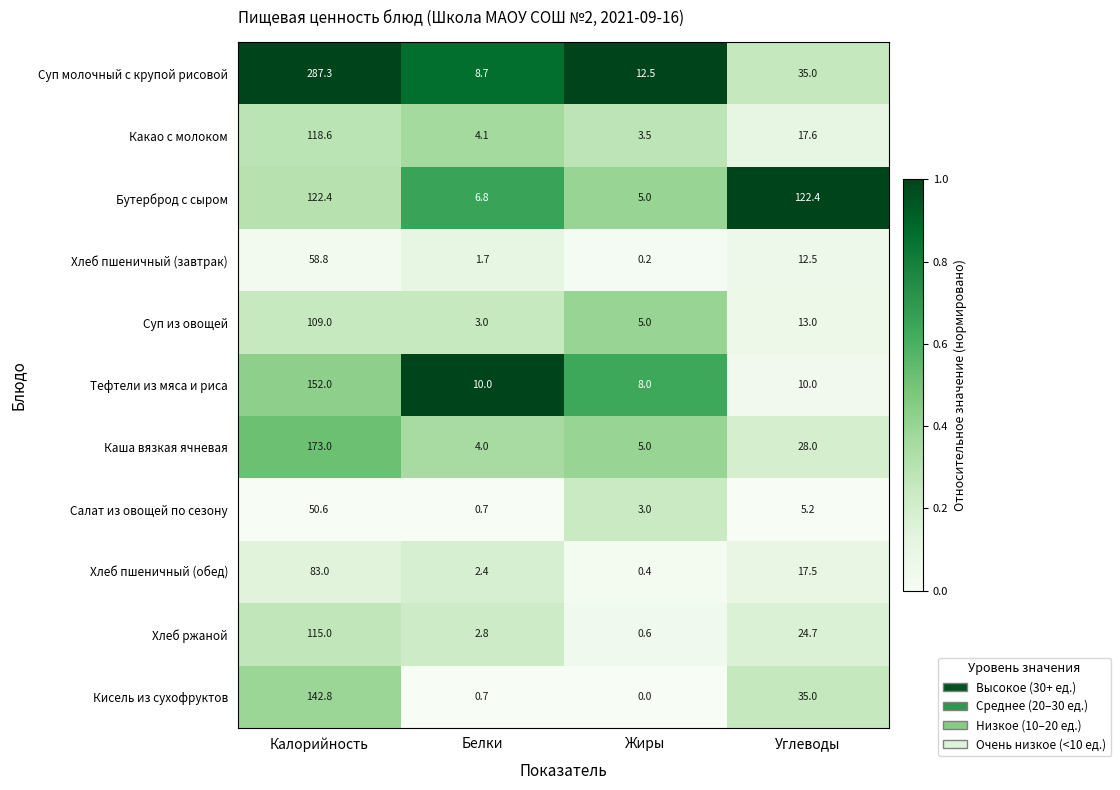

True or false: Хлеб пшеничный (завтрак) has a value of 0.2 at Жиры.

True